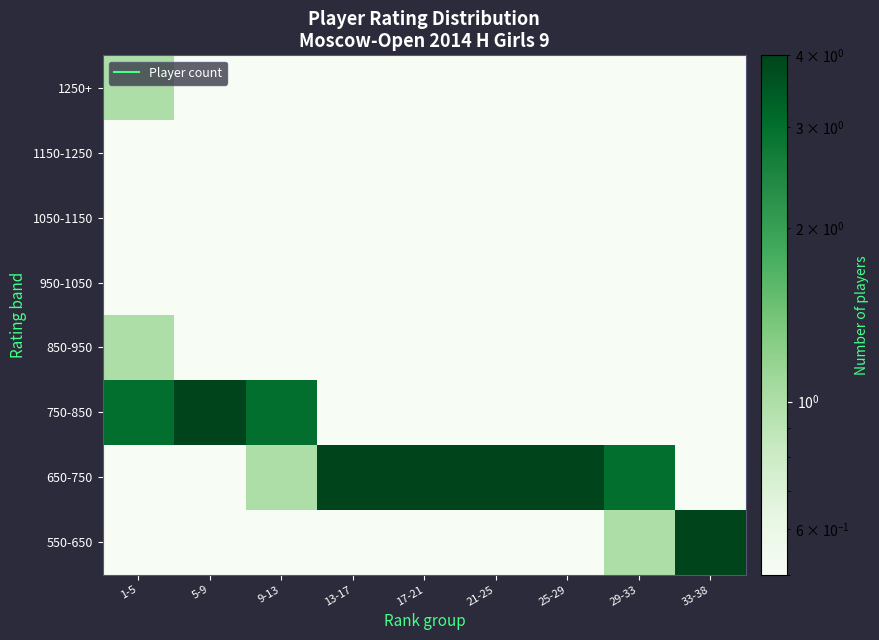

Which has a higher value, 33-38 or 5-9?

33-38